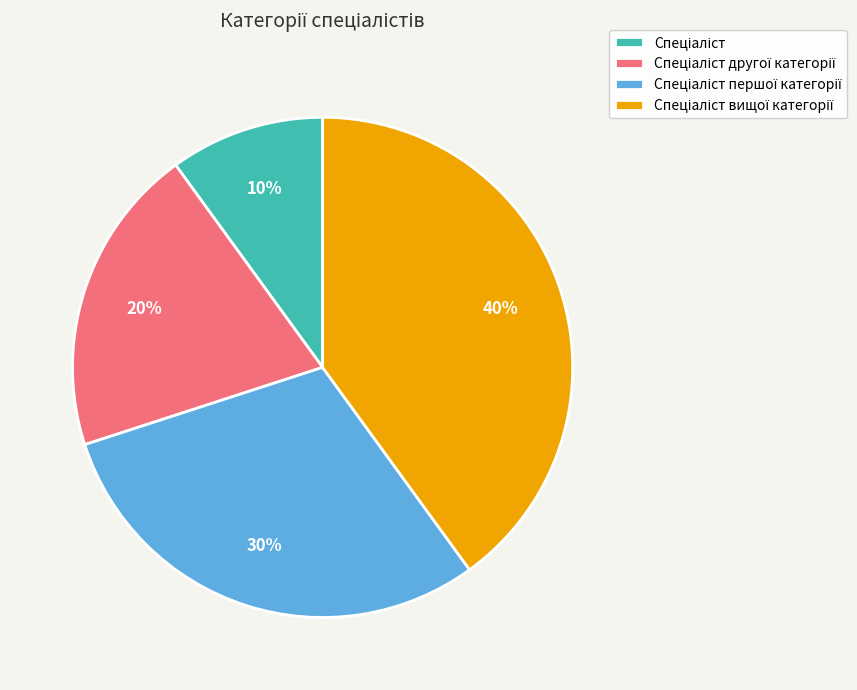

Is there a majority slice in this chart?

No